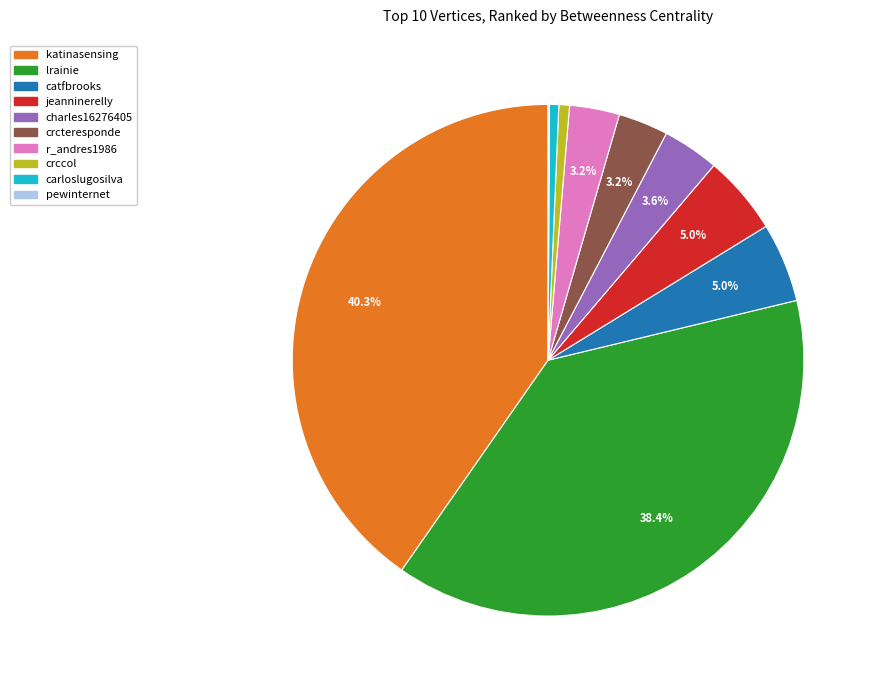

Do charles16276405 and crccol together represent more than half of the pie?

No